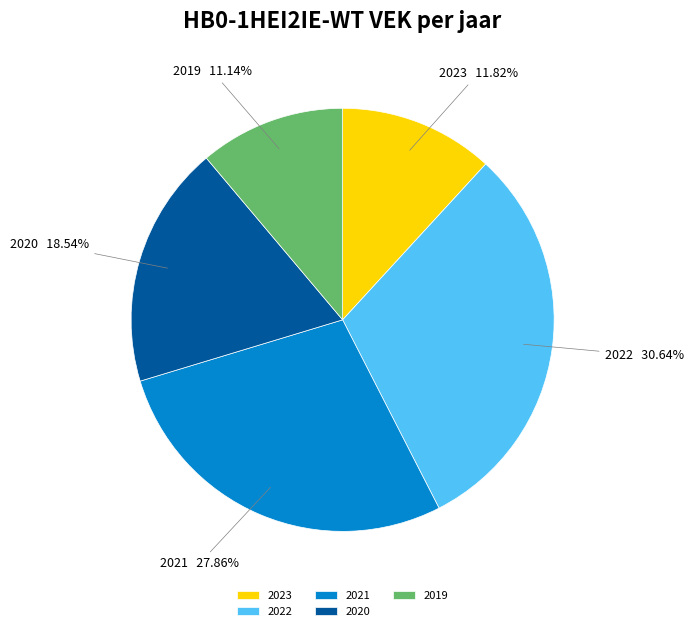

Combined, do 2022 and 2023 account for over 50%?

No